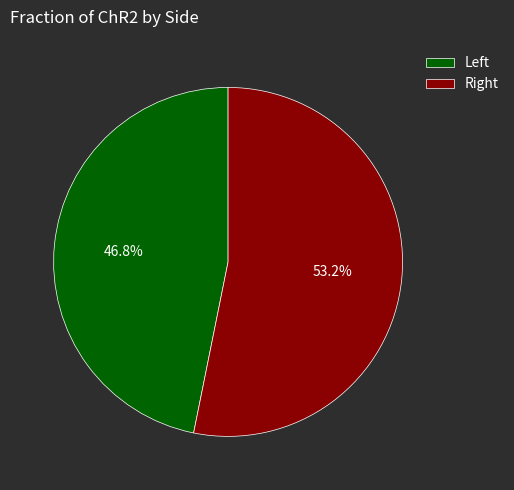

How many slices are in this pie chart?

2